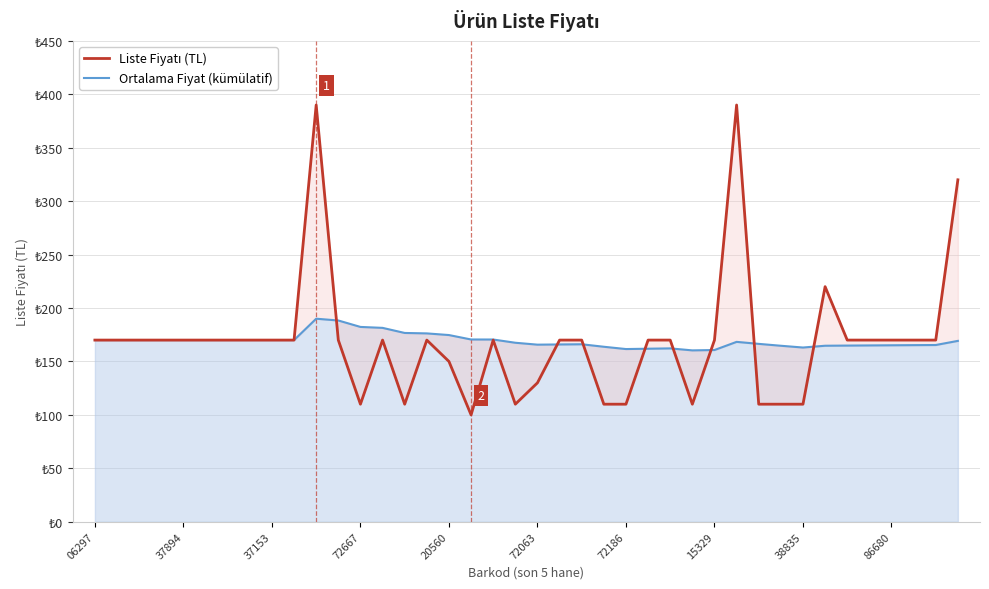

How many lines are shown in the chart?

2